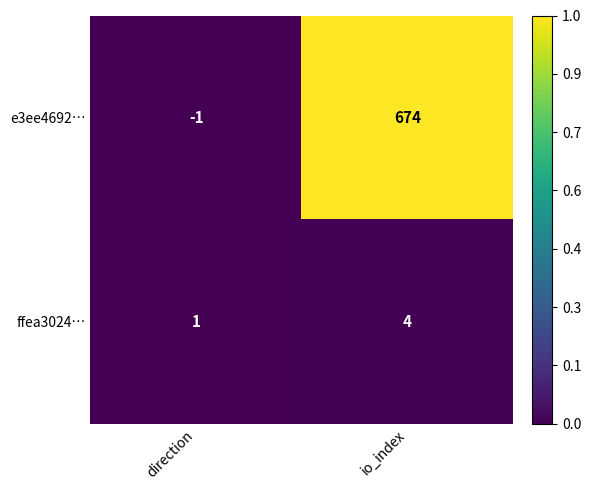

Reading left to right, transcribe all the data shown in this chart.

e3ee4692…: direction=-1	io_index=674
ffea3024…: direction=1	io_index=4